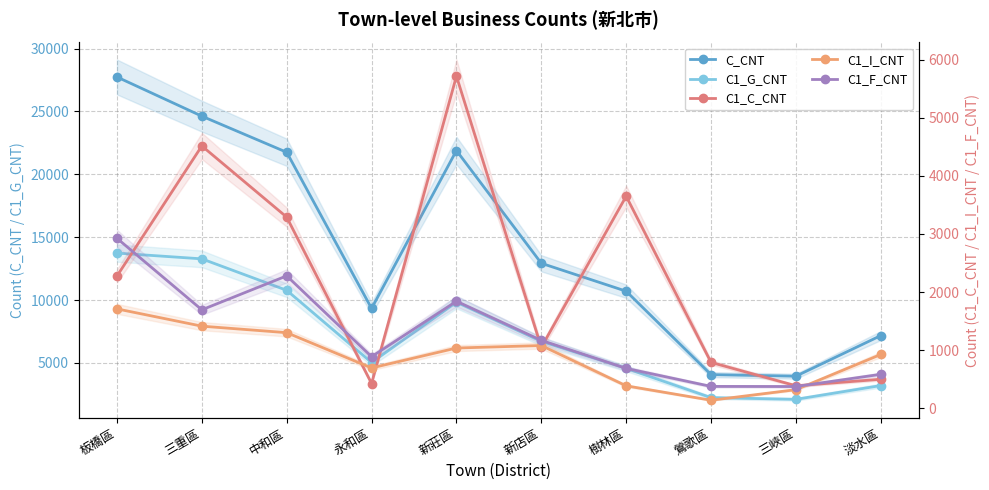

At which label is C_CNT closest to 15846?

新店區